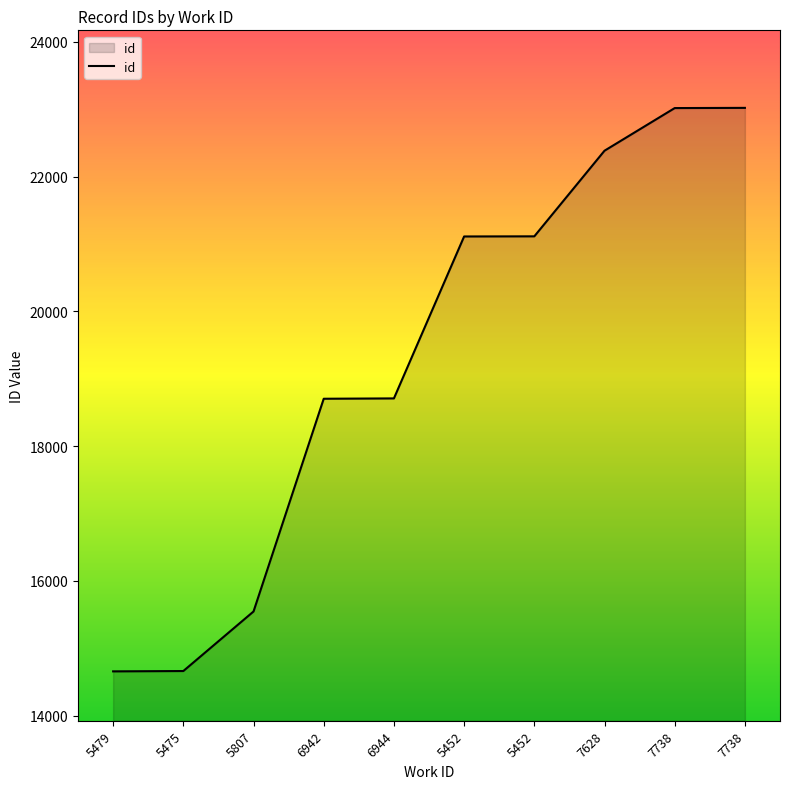

Does the chart display data point markers on the line(s)?

No